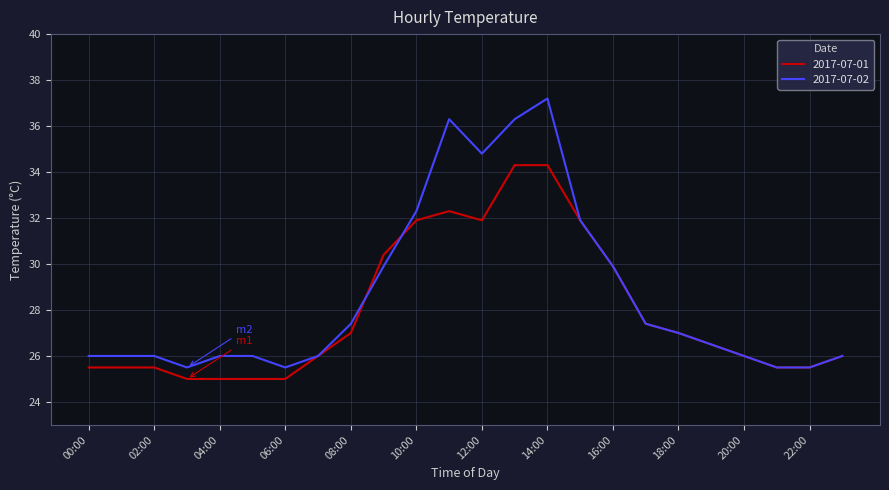

What is the average value of the 2017-07-01 series?

27.9